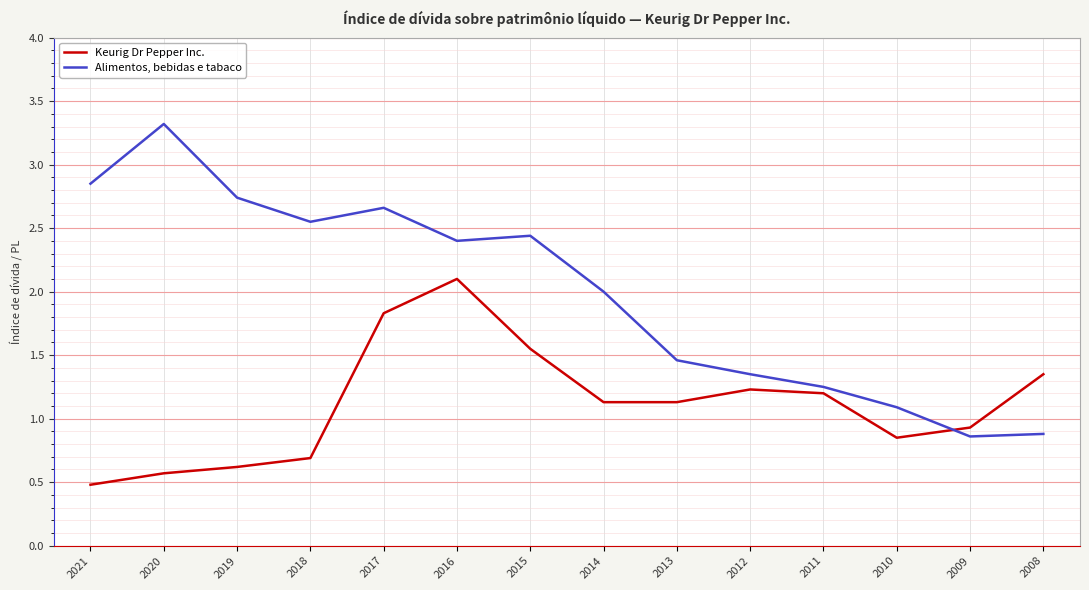

How many intersections are there between Alimentos, bebidas e tabaco and Keurig Dr Pepper Inc.?

1